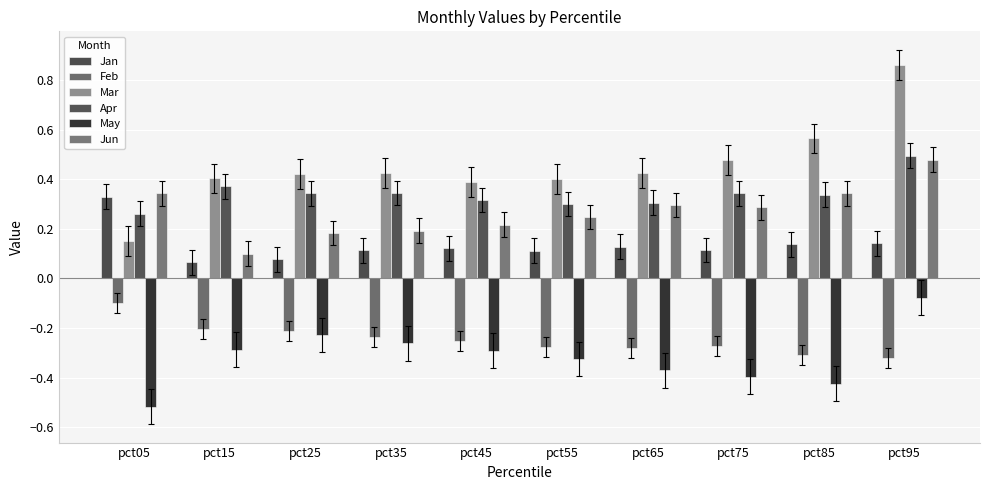

Reading left to right, what are all the values shown in this chart?

Jan: 0.3	0.1	0.1	0.1	0.1	0.1	0.1	0.1	0.1	0.1
Feb: -0.1	-0.2	-0.2	-0.2	-0.3	-0.3	-0.3	-0.3	-0.3	-0.3
Mar: 0.2	0.4	0.4	0.4	0.4	0.4	0.4	0.5	0.6	0.9
Apr: 0.3	0.4	0.3	0.3	0.3	0.3	0.3	0.3	0.3	0.5
May: -0.5	-0.3	-0.2	-0.3	-0.3	-0.3	-0.4	-0.4	-0.4	-0.1
Jun: 0.3	0.1	0.2	0.2	0.2	0.2	0.3	0.3	0.3	0.5